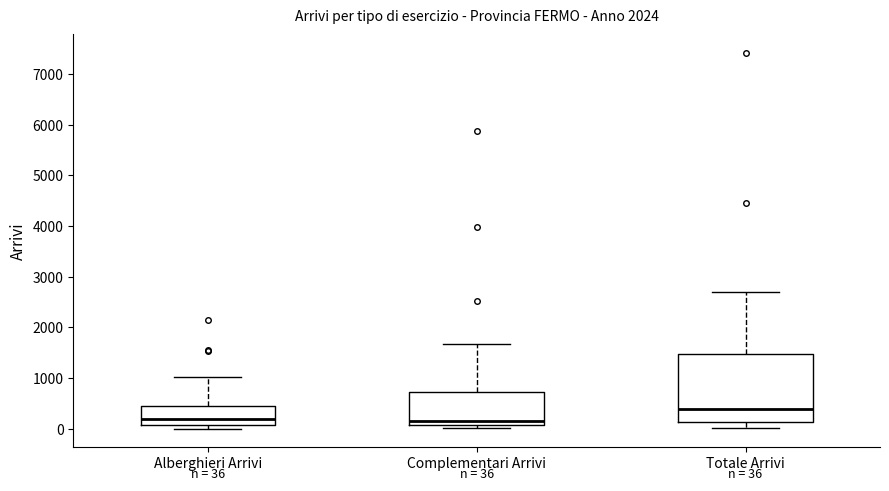

Which box is the tallest, from its lower edge to its upper edge?

Totale Arrivi